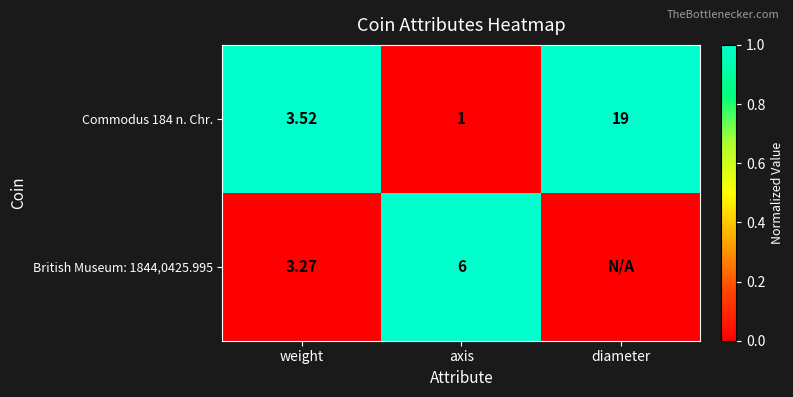

Is the value of Commodus 184 n. Chr. at diameter greater than the value of British Museum: 1844,0425.995 at weight?

Yes